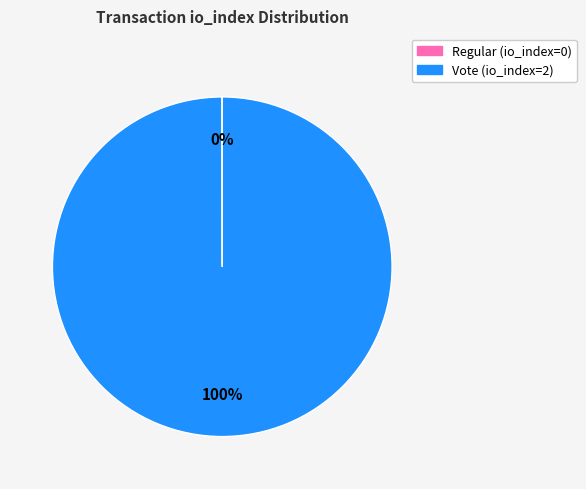

Is there a majority slice in this chart?

Yes